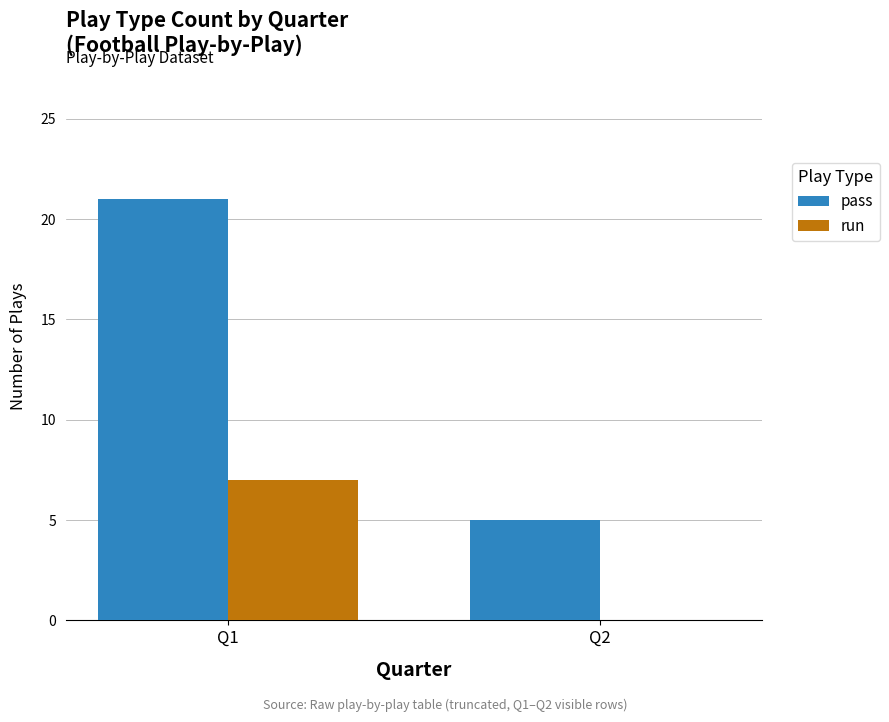

Reading left to right, what are all the values shown in this chart?

pass: Q1=21	Q2=5
run: Q1=7	Q2=0